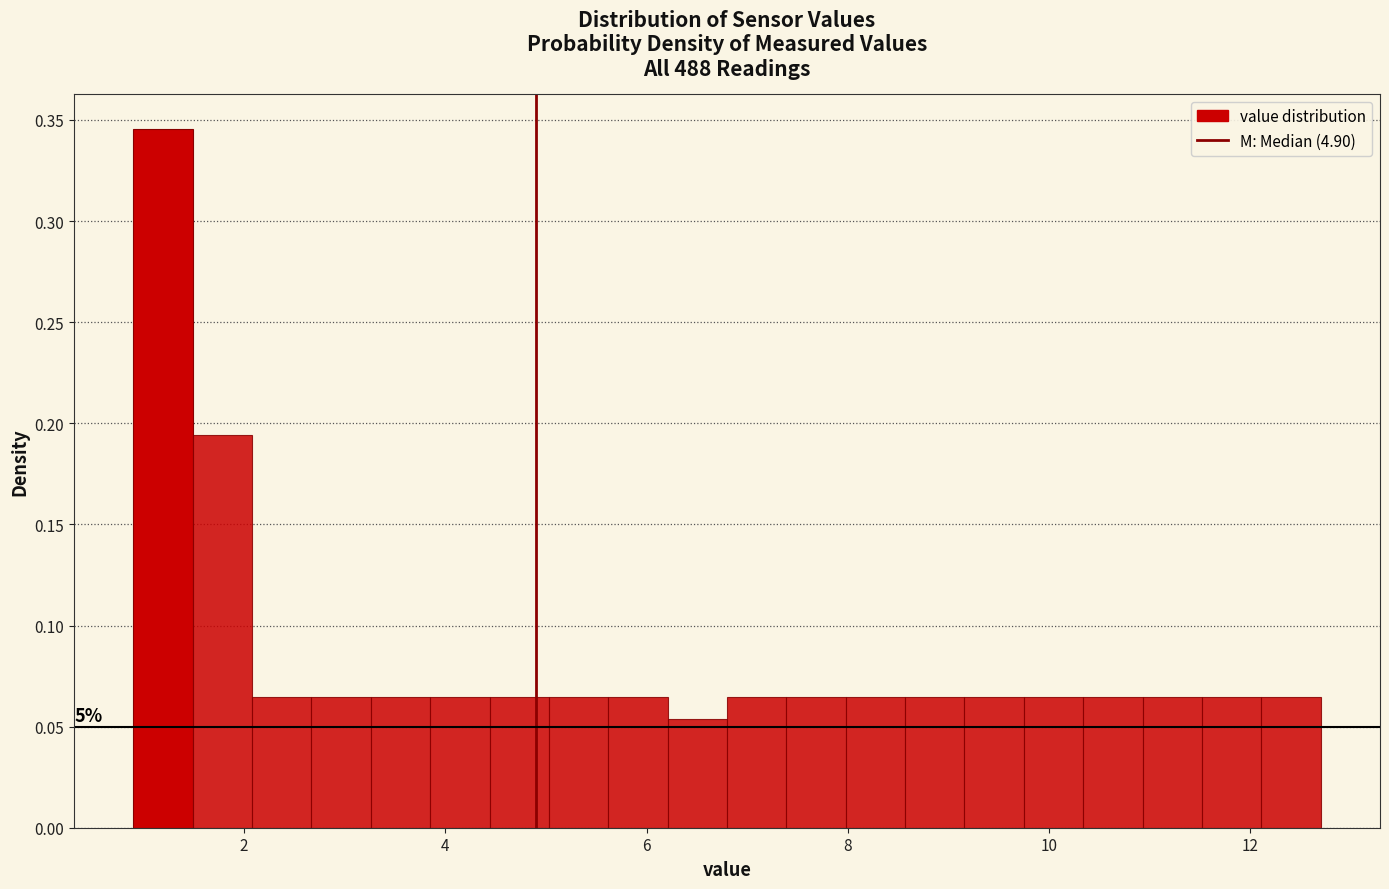

Read against the x-axis, roughly where is the centre of the tallest bar?

1.2